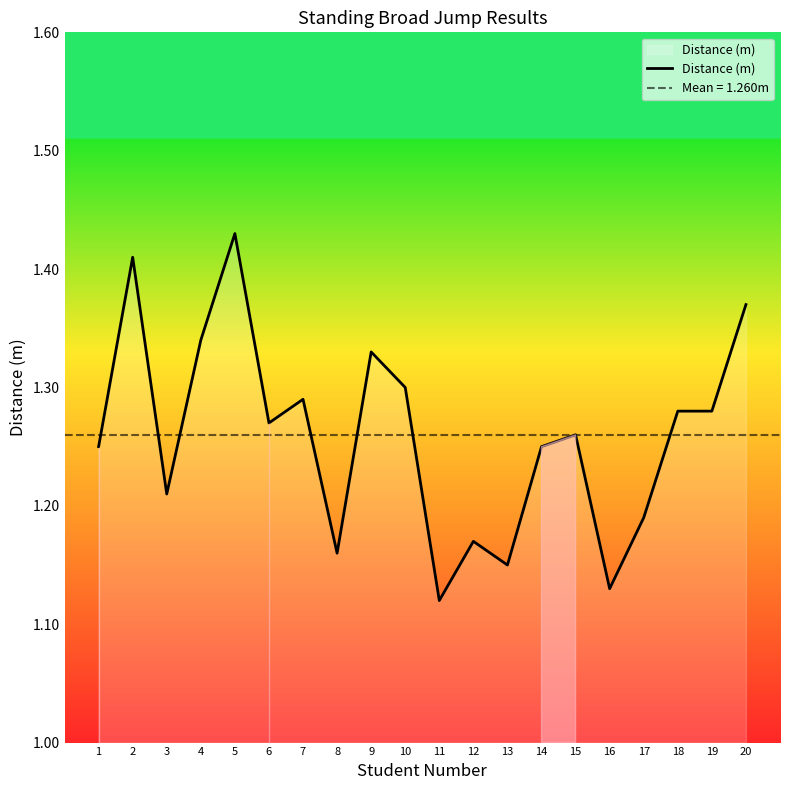

Where is the first local minimum?

3